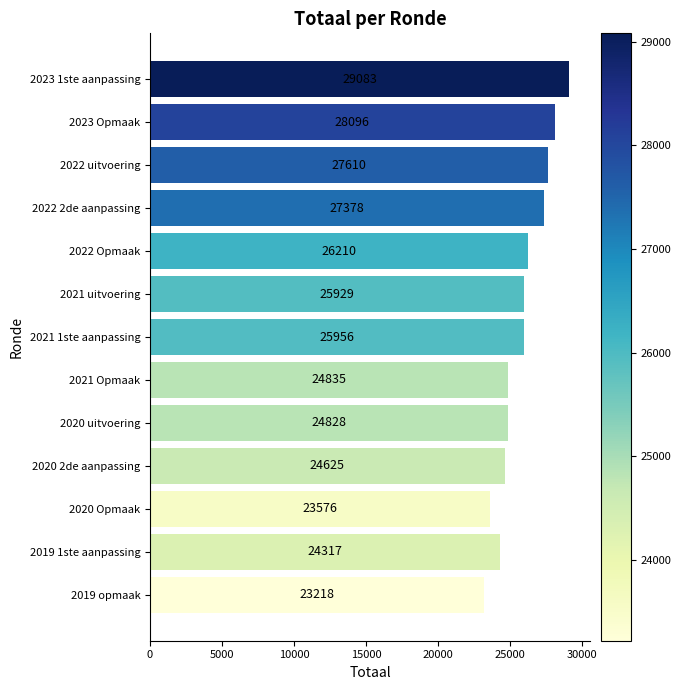

At which label is the value closest to 26150?

2022 Opmaak